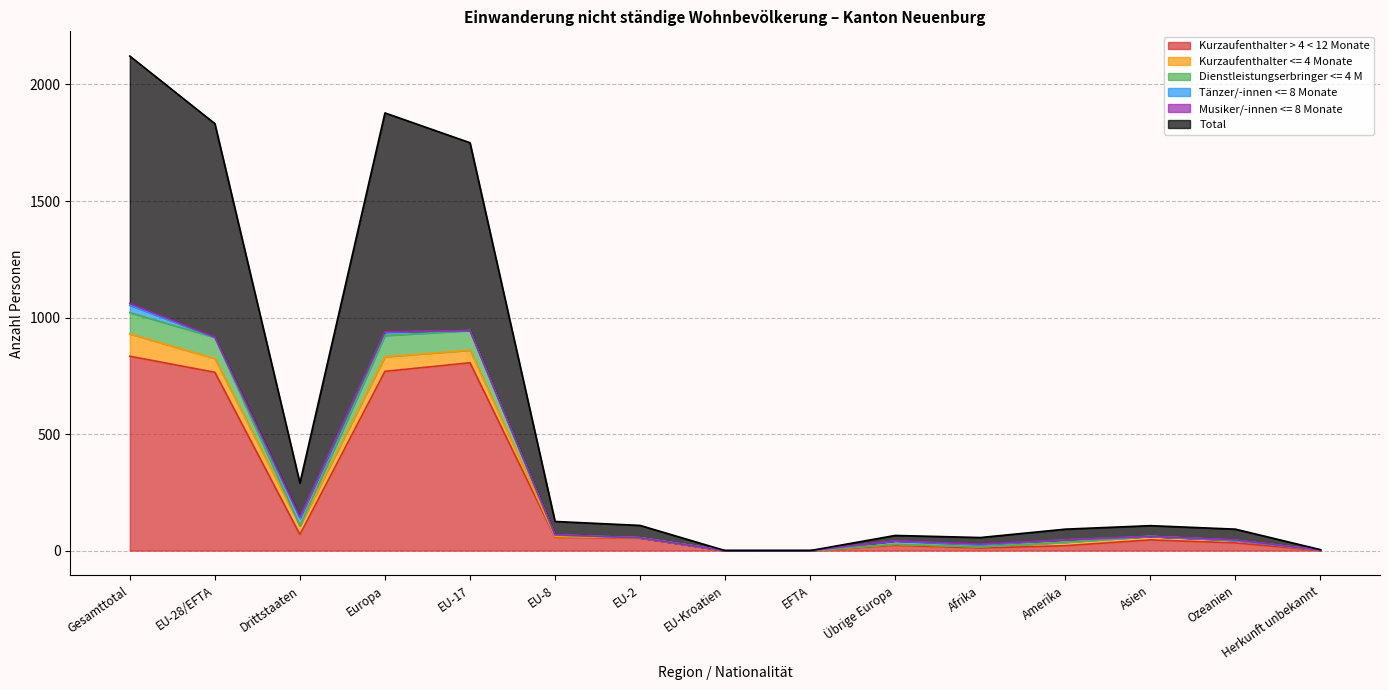

How many values in the Kurzaufenthalter > 4 < 12 Monate series exceed 46?

7